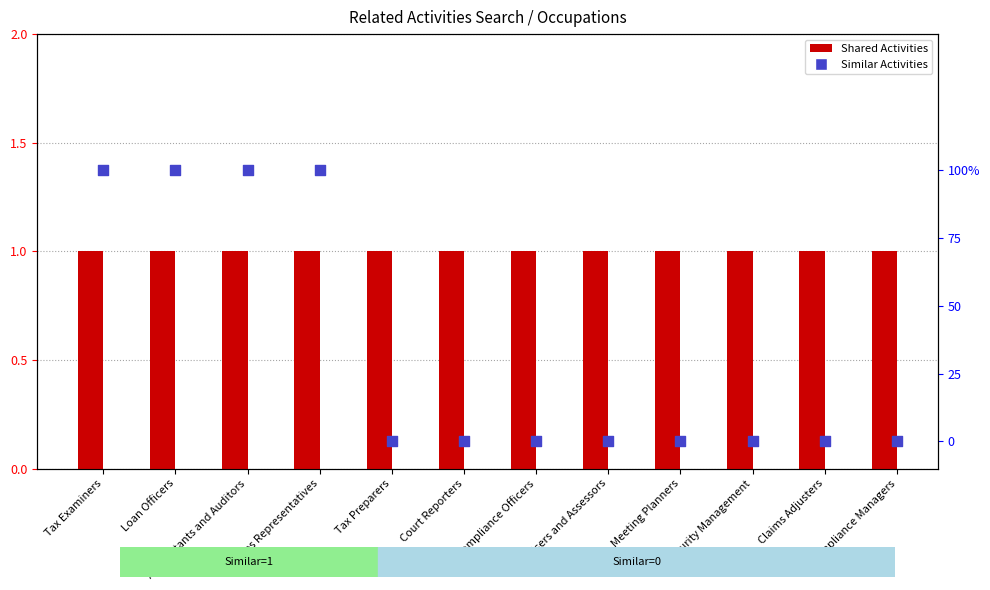

Which series reaches the minimum Y coordinate?

Similar Activities